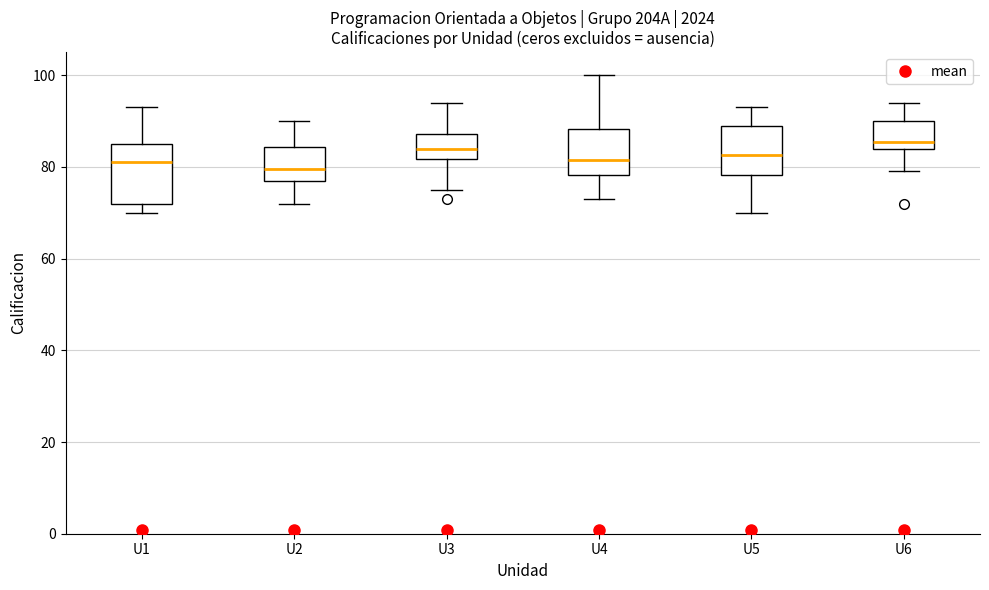

Reading left to right, transcribe this box plot: for each box, give where its median line is, the range the box spans, and where its two whiskers end, as read against the y-axis. The values are not printed on the chart, so give them approximately, as read against the axis.

U1: median 82, box 72 to 86, whiskers 70 to 94
U2: median 80, box 78 to 84, whiskers 72 to 90
U3: median 84, box 82 to 88, whiskers 76 to 94
U4: median 82, box 78 to 88, whiskers 74 to 100
U5: median 82, box 78 to 90, whiskers 70 to 94
U6: median 86, box 84 to 90, whiskers 80 to 94